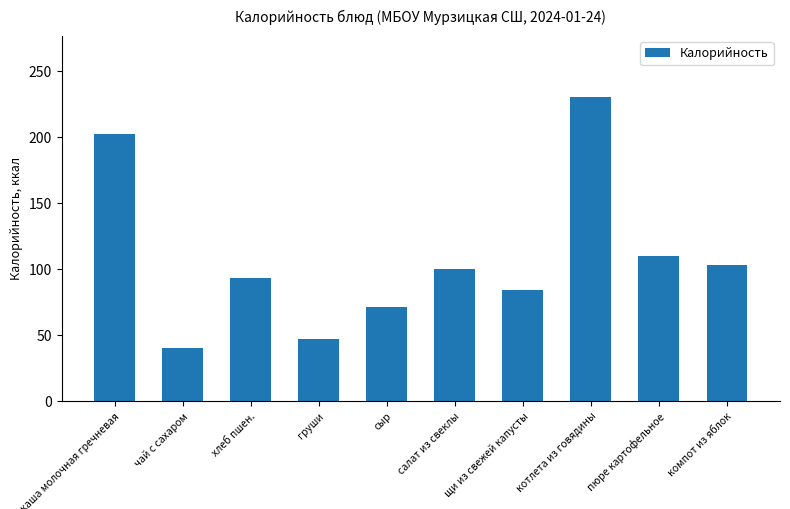

What is the difference between the values at хлеб пшен. and компот из яблок?

9.4